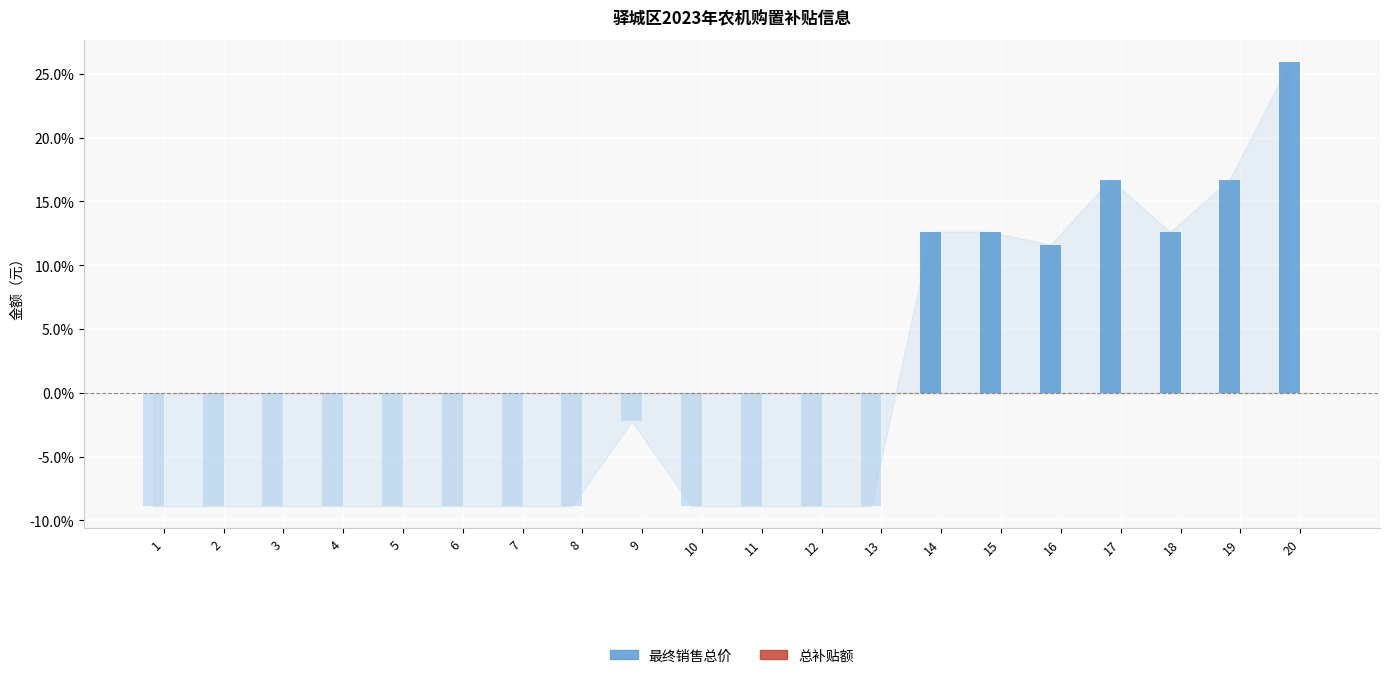

Rank the series at 12 from highest to lowest value.

最终销售总价, 总补贴额